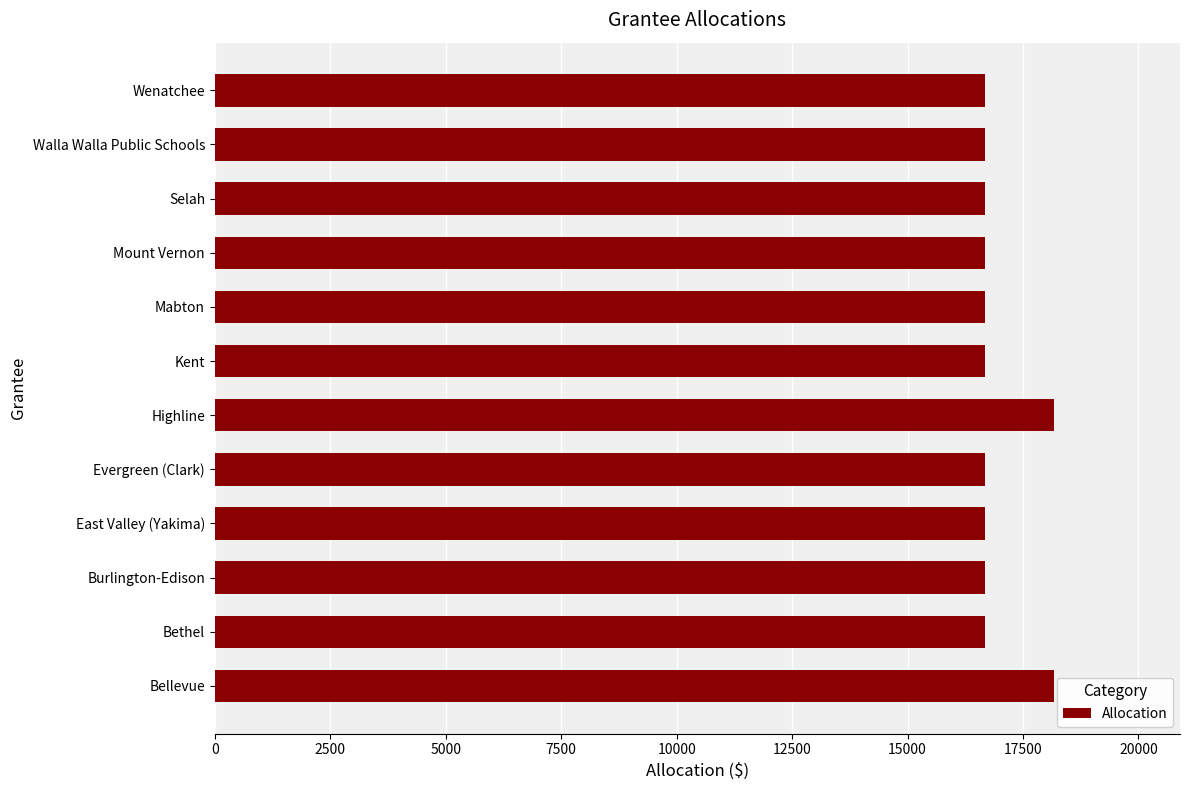

What is the sum of the values at Highline and Selah?

34846